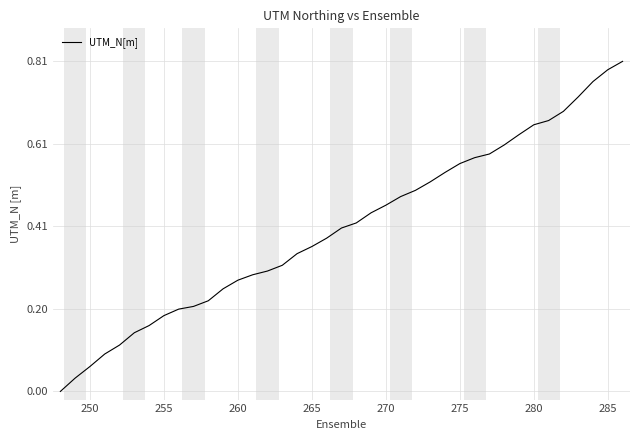

True or false: the data shows 0.6 at 265.

False